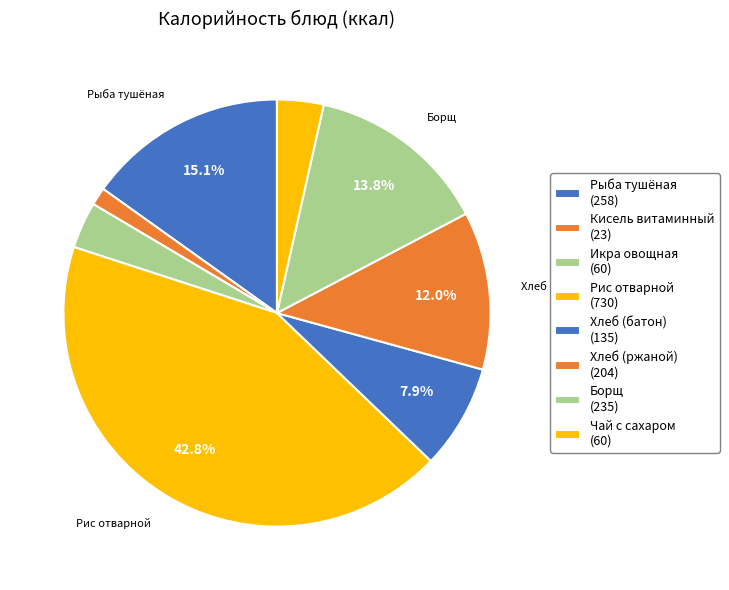

Count the number of slices in the pie.

8